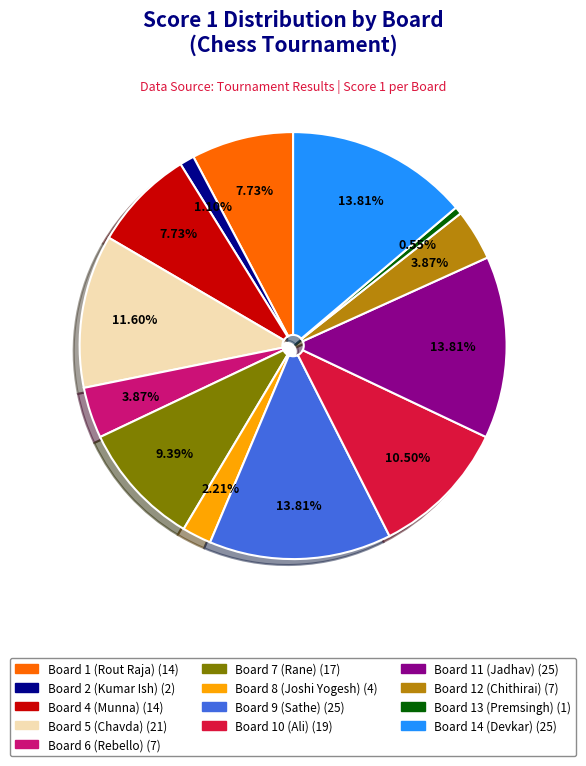

Does any single category account for the majority?

No